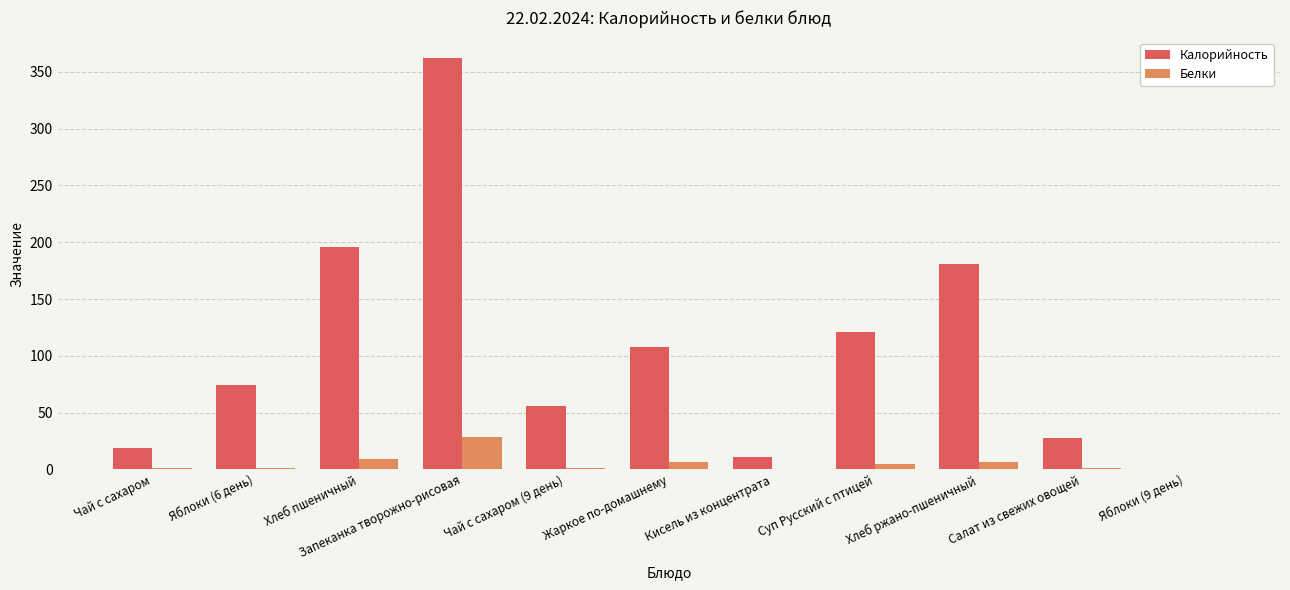

Which series changed the most between Чай с сахаром and Яблоки (6 день)?

Калорийность